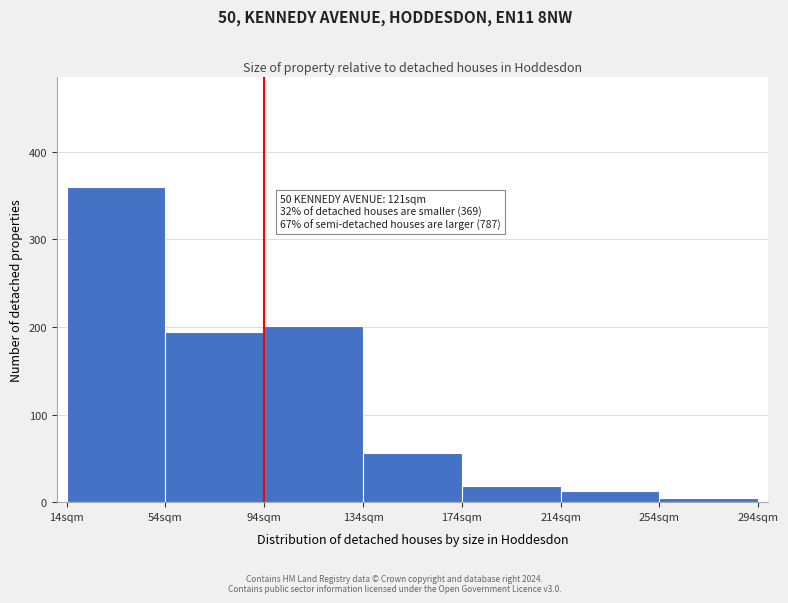

Reading left to right, what are all the values shown in this chart?

360	194	201	56	18	13	5